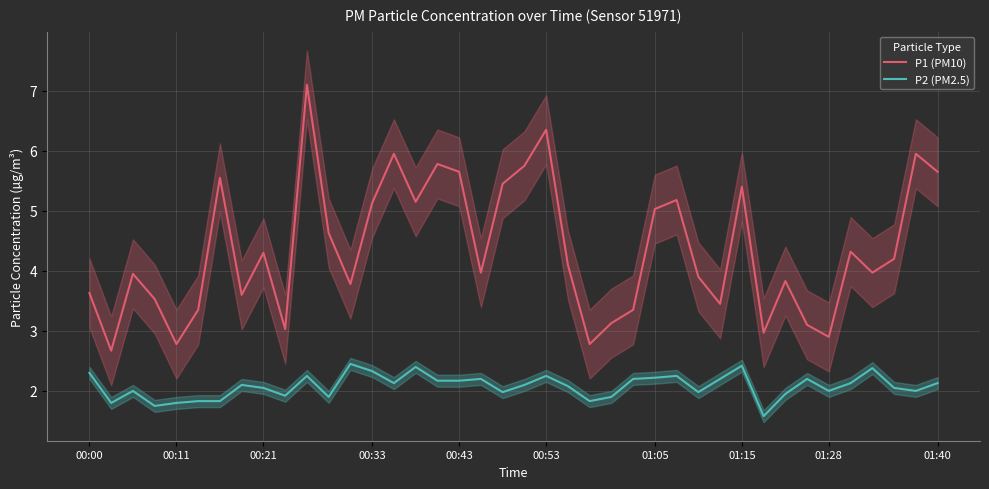

What is the approximate value of P2 (PM2.5) at 35?

2.1